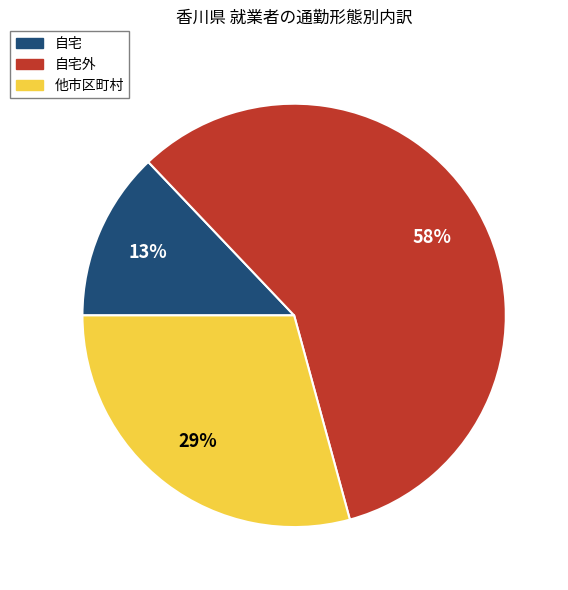

What percentage is the 他市区町村 slice, to the nearest percent?

29%